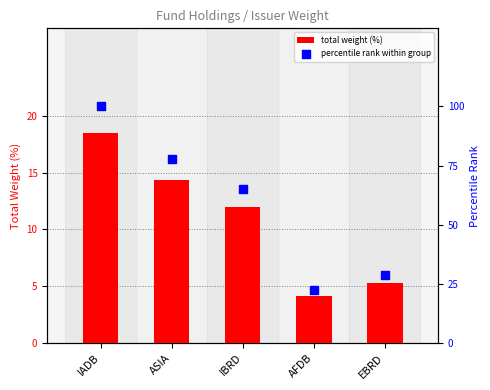

At how many categories does at least one series exceed 41?

3